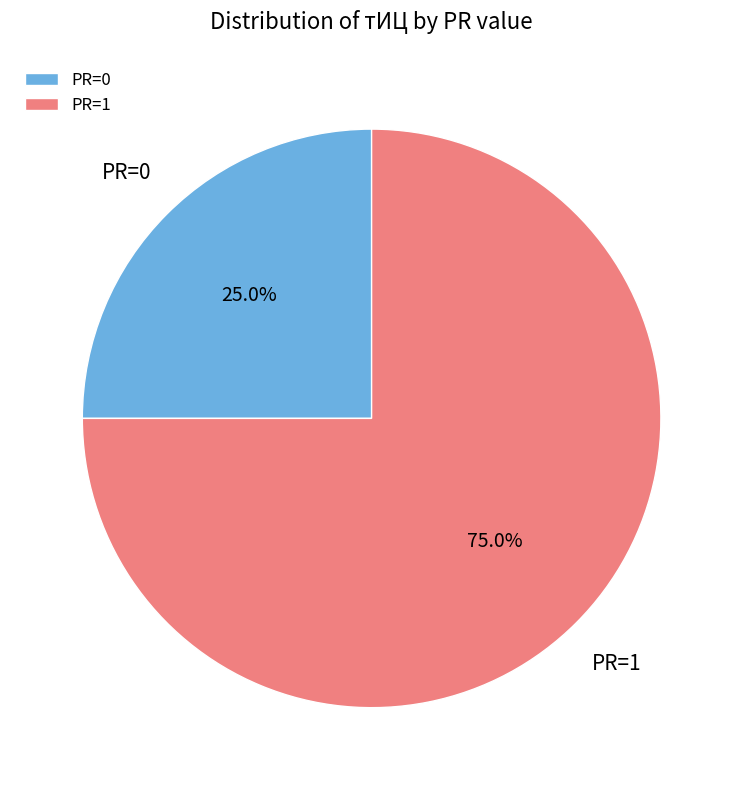

What is the total percentage of PR=1 and PR=0?

100.0%